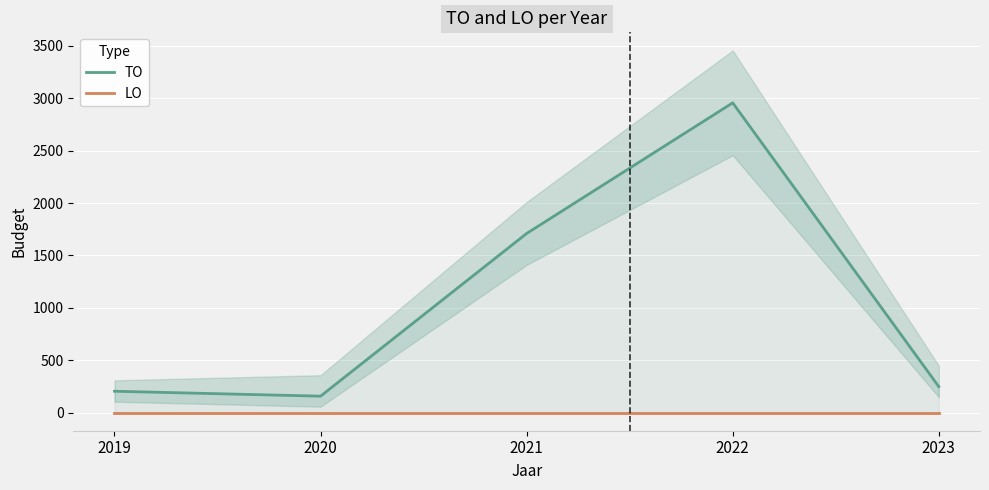

Which label corresponds to the smallest value in the chart?

2019